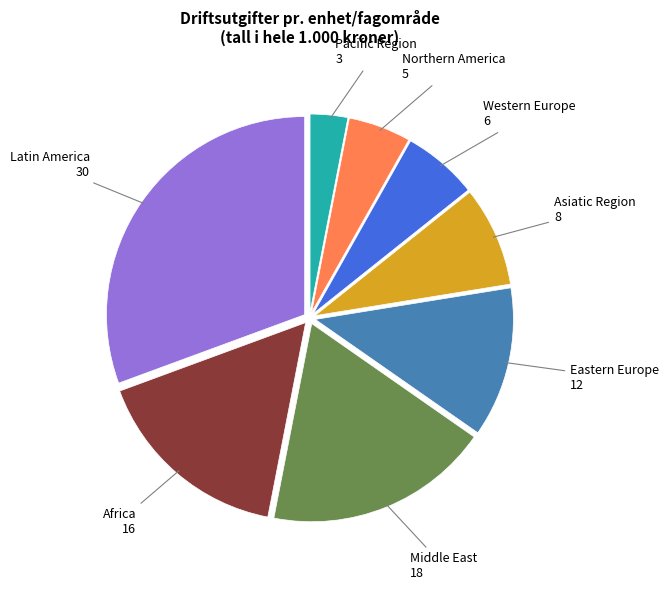

Is the sum of Asiatic Region and Latin America greater than half?

No